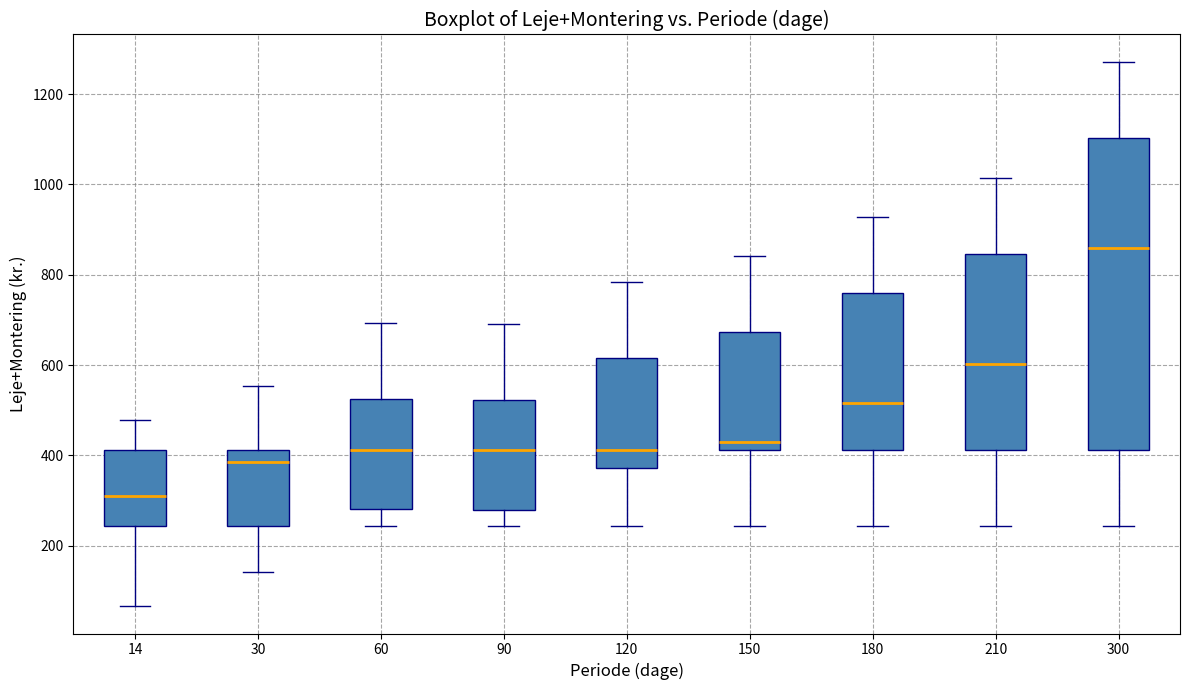

Comparing the boxes themselves (not the whiskers), which one is the tallest?

300